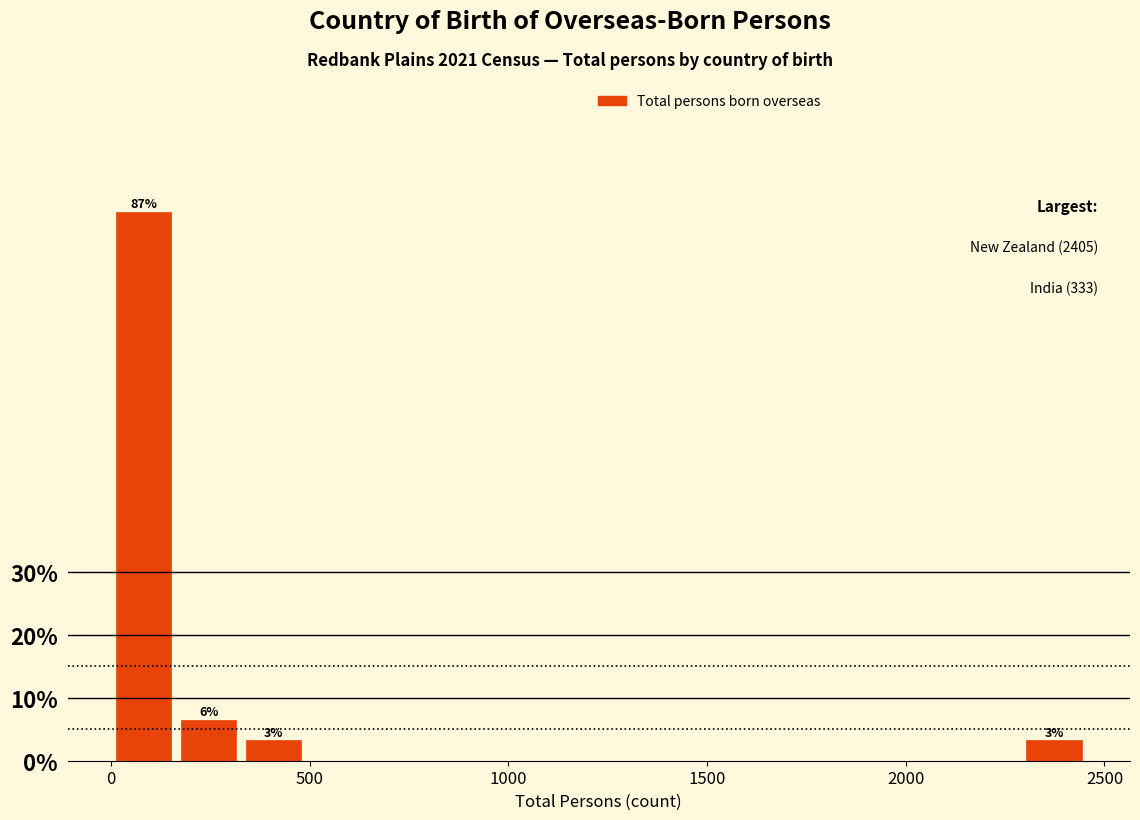

Around what value on the x-axis is the tallest bar? Give the approximate position of its centre, as read against the axis.

100